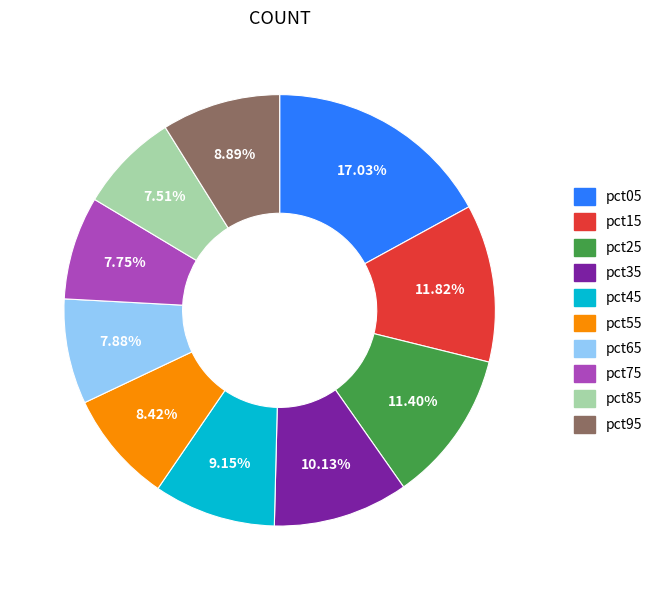

Which has a higher value, pct05 or pct35?

pct05